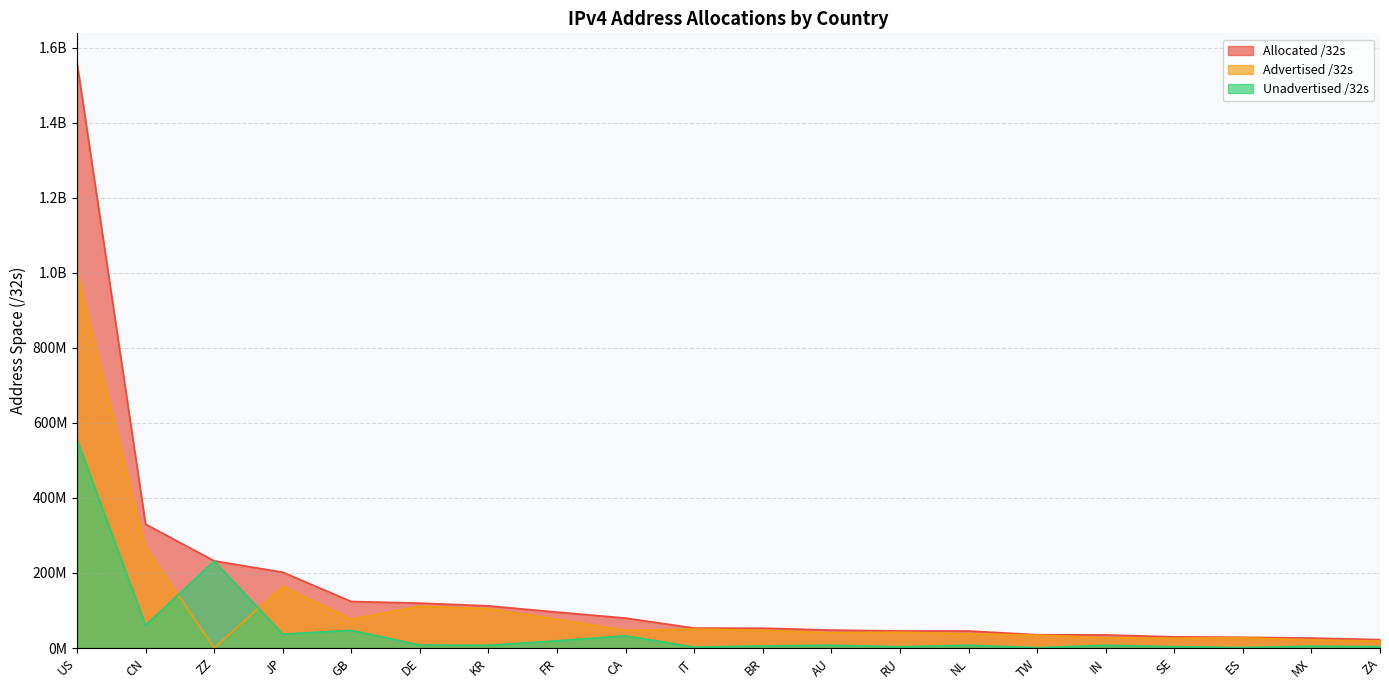

The value of Allocated /32s at DE is 119569256. True or false?

True